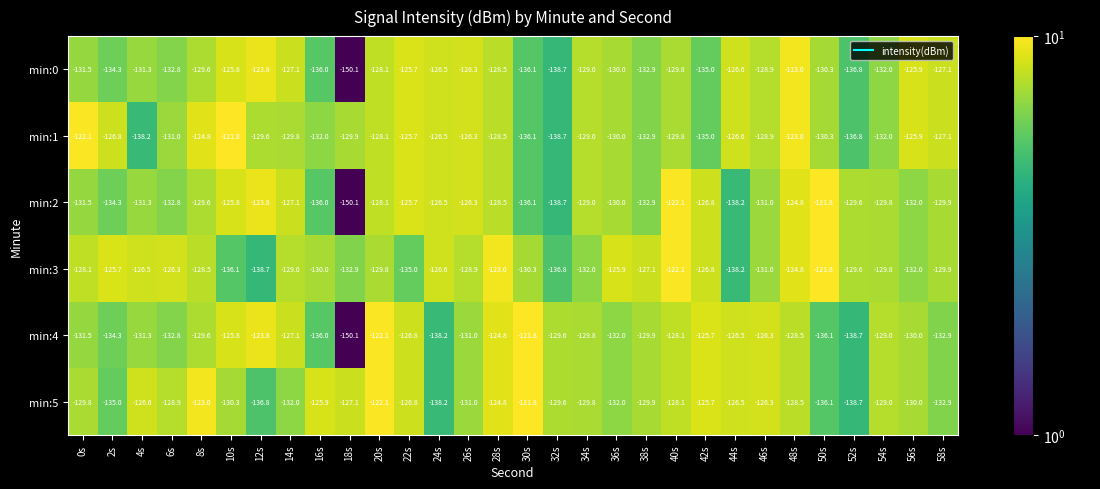

What is the spread (max minus min) of values at 38s?

5.8